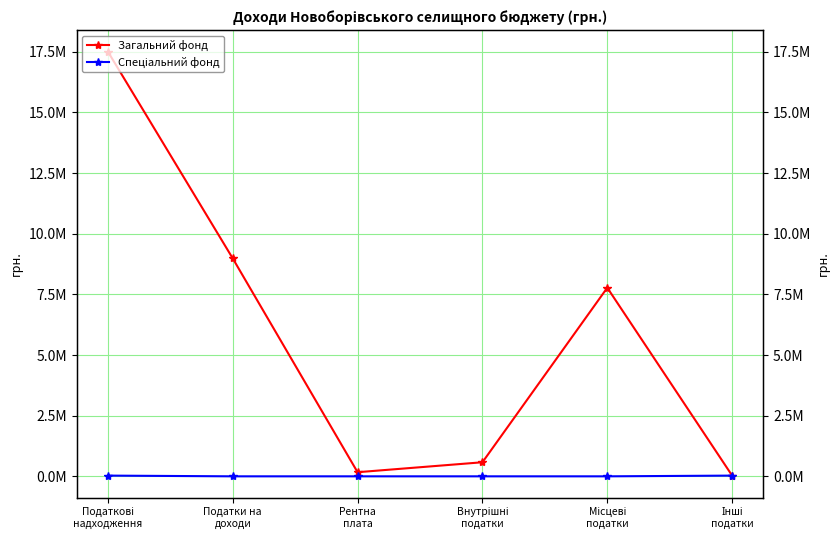

True or false: Спеціальний фонд and Загальний фонд cross at least once.

False